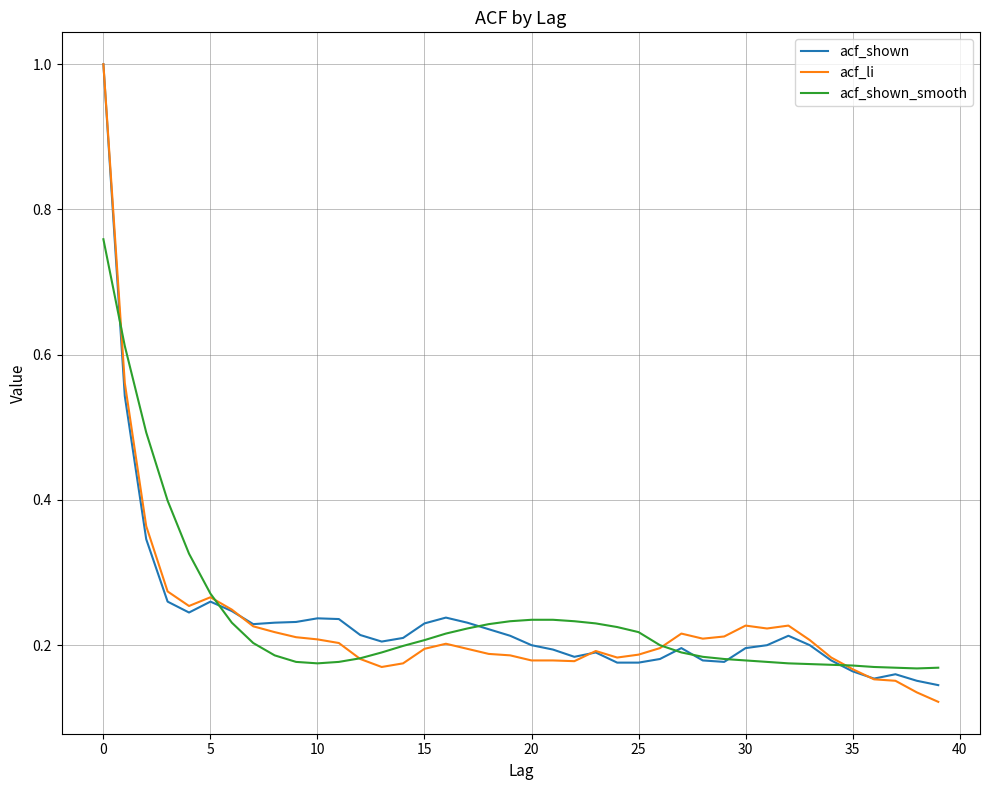

Which series has the widest spread of values?

acf_li